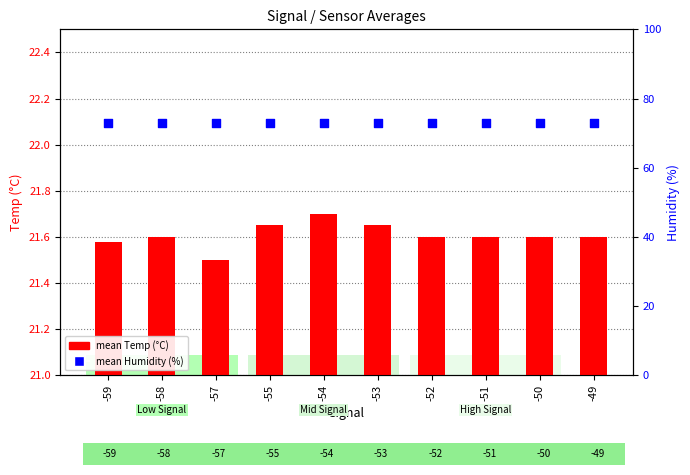

Which series has the largest total across all categories?

mean Humidity (%)